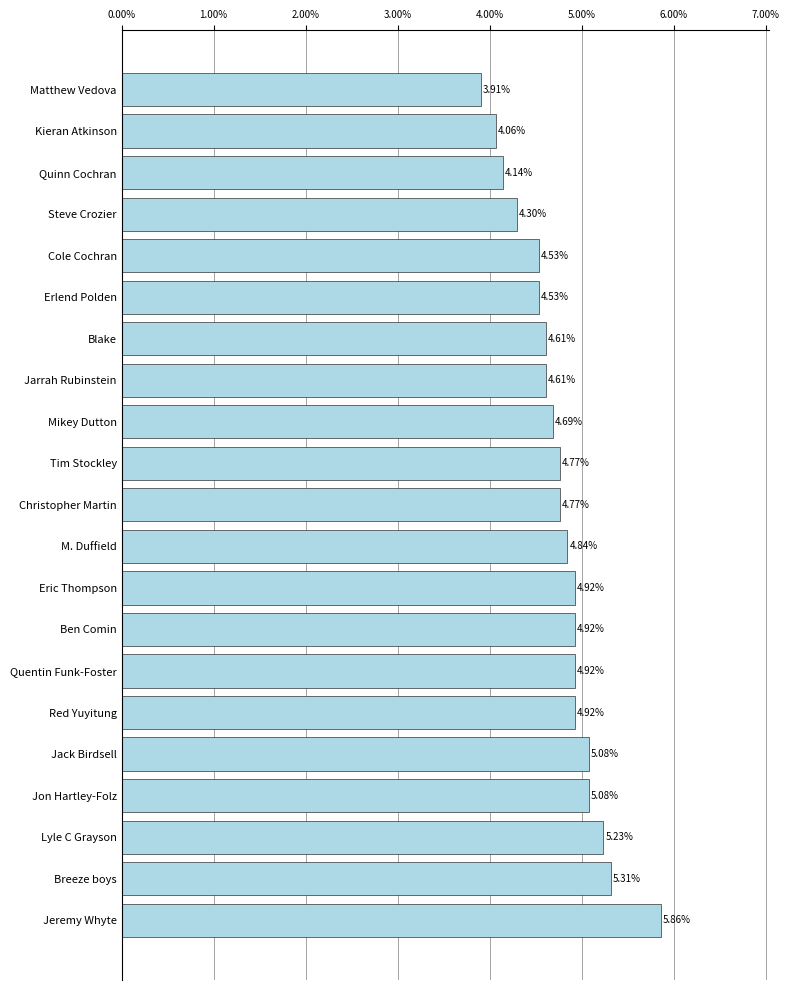

What is the label of the 11th bar from the top?

Christopher Martin